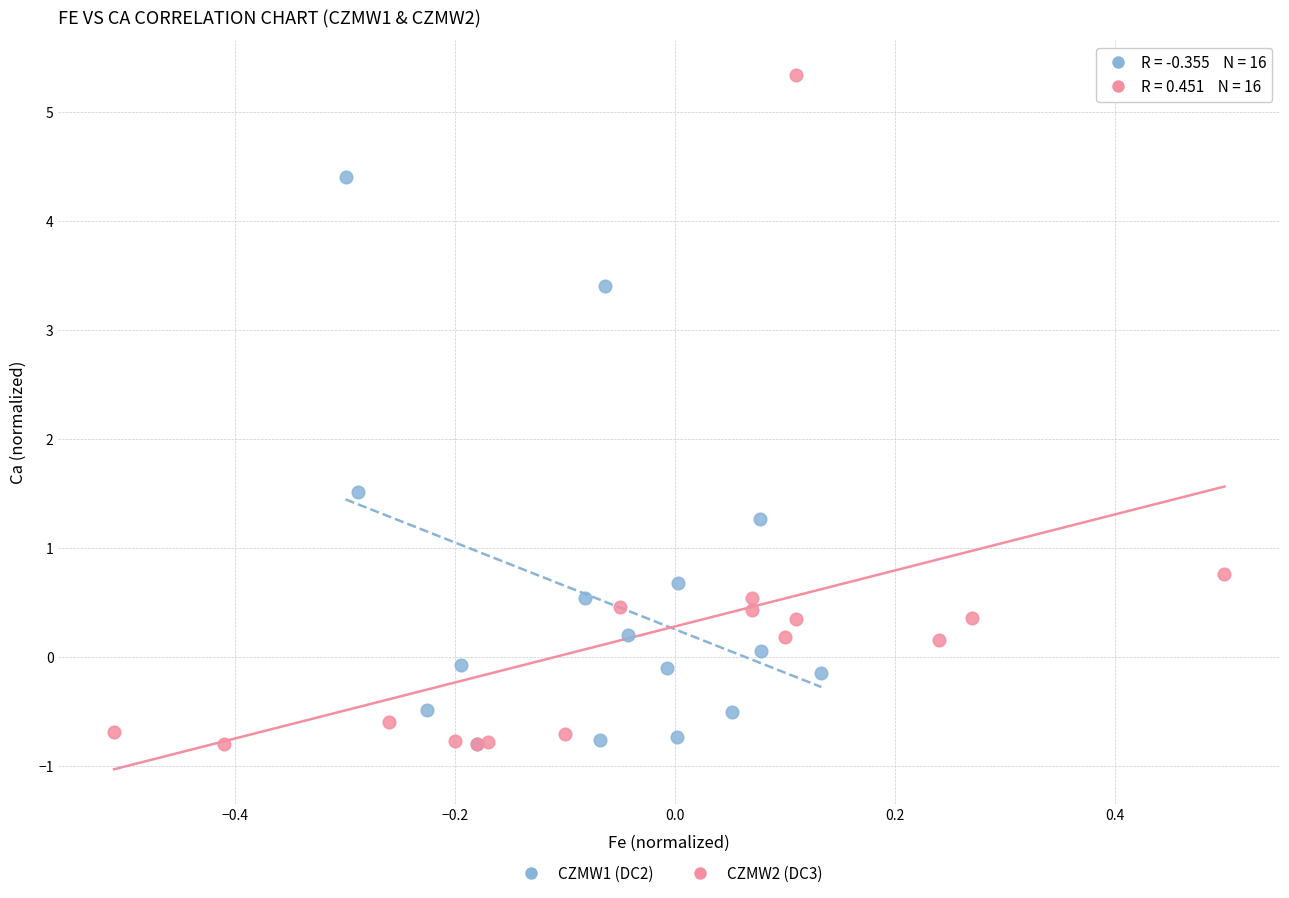

Which series has the widest spread of Y values?

CZMW2 (DC3)